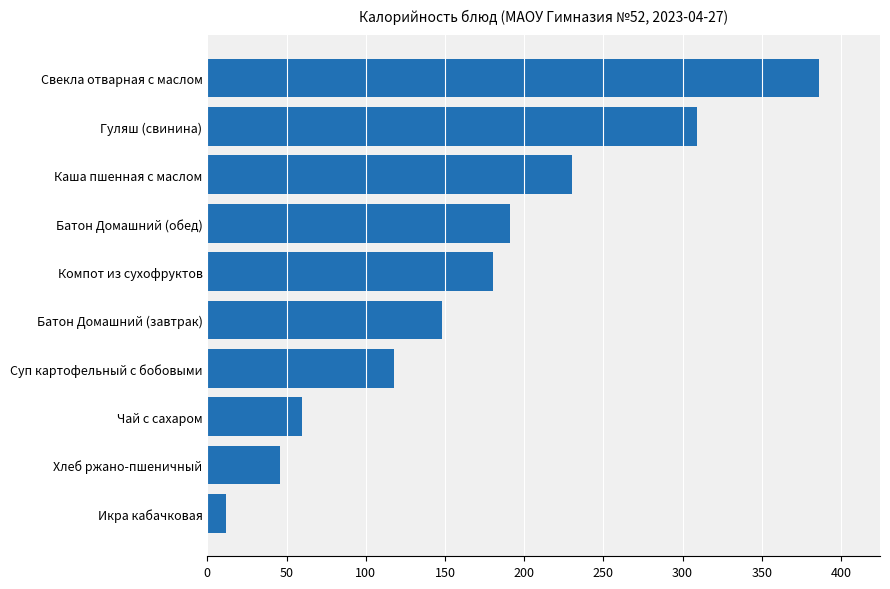

The value at Батон Домашний (обед) is 191. True or false?

True